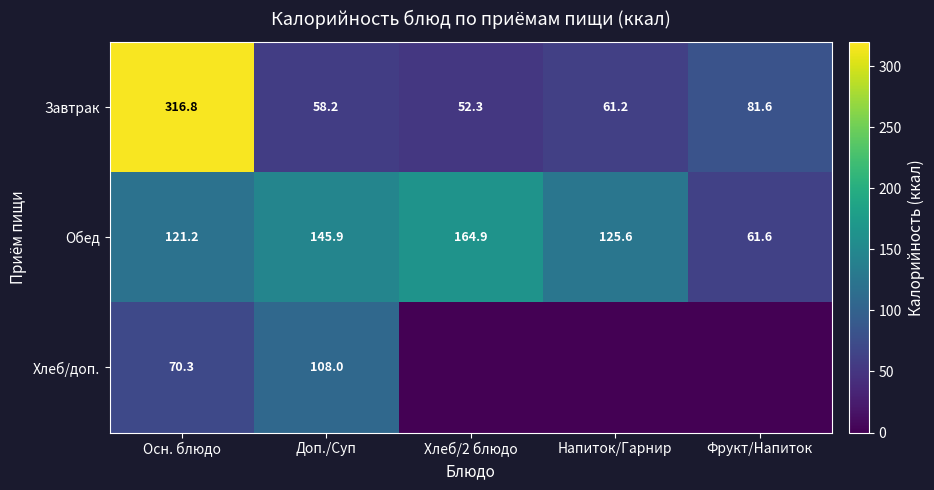

At how many categories does at least one series exceed 289?

1